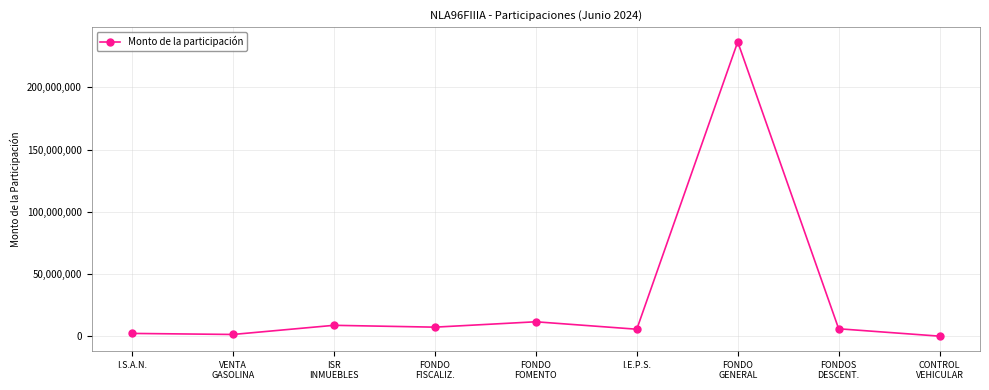

What position from the right is FONDO
FOMENTO?

5